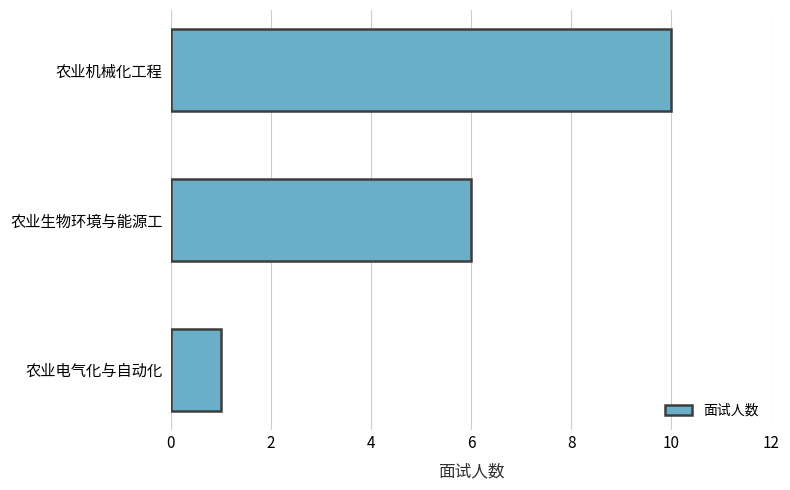

What is the difference between the maximum and minimum values?

9